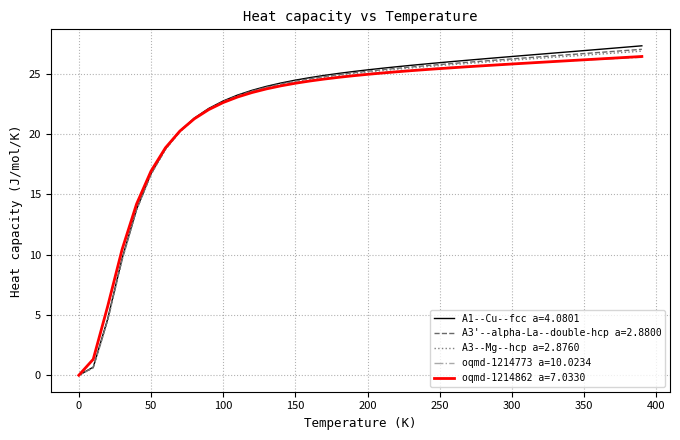

What is the greatest value displayed?

27.3